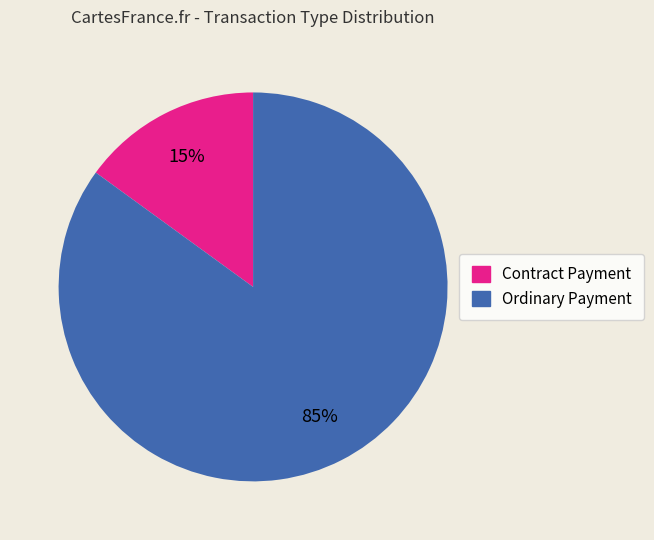

Is there a majority slice in this chart?

Yes